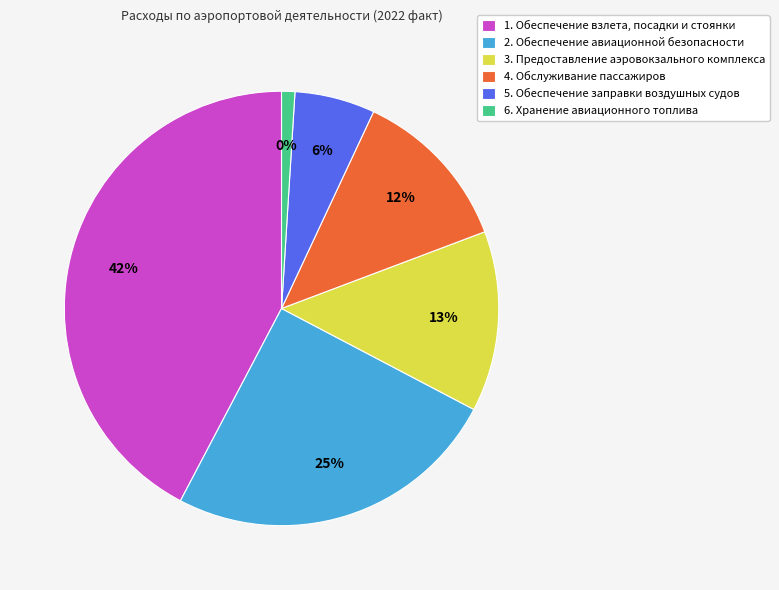

Is it true that 4. Обслуживание пассажиров is 12% of the pie?

True